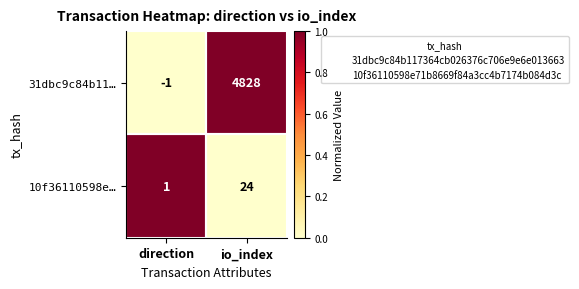

What is the difference between the maximum and minimum values in the 31dbc9c84b11… series?

4829